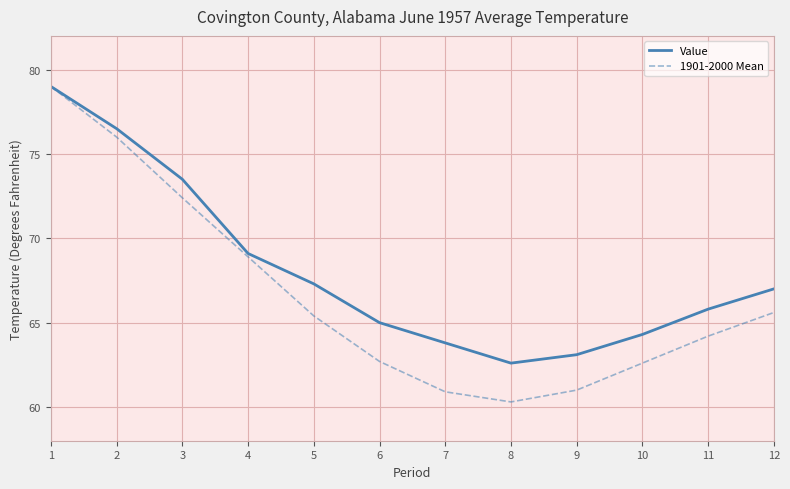

What is the total value across all series at 7?

124.7